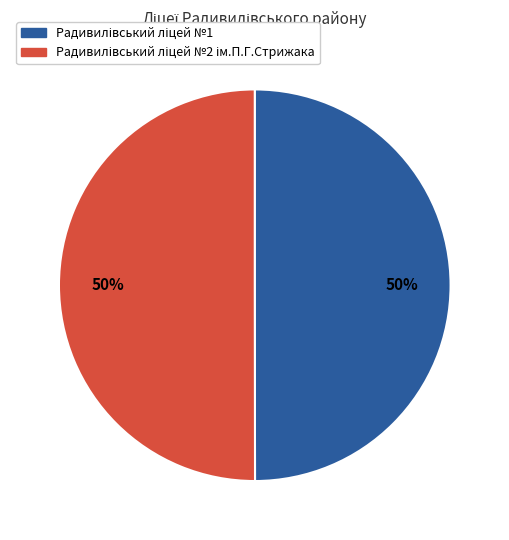

To the nearest percent, what is the average slice percentage?

50%